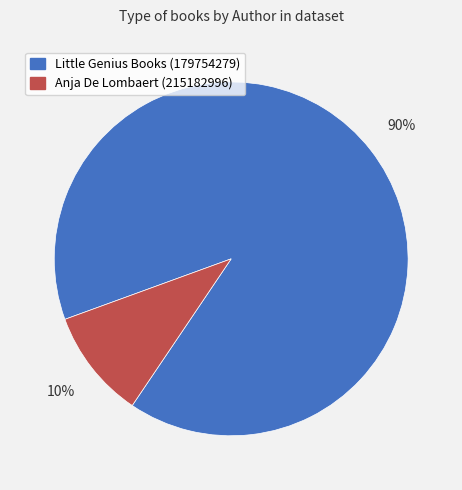

The Anja De Lombaert (215182996) slice represents 1% of the pie. True or false?

False